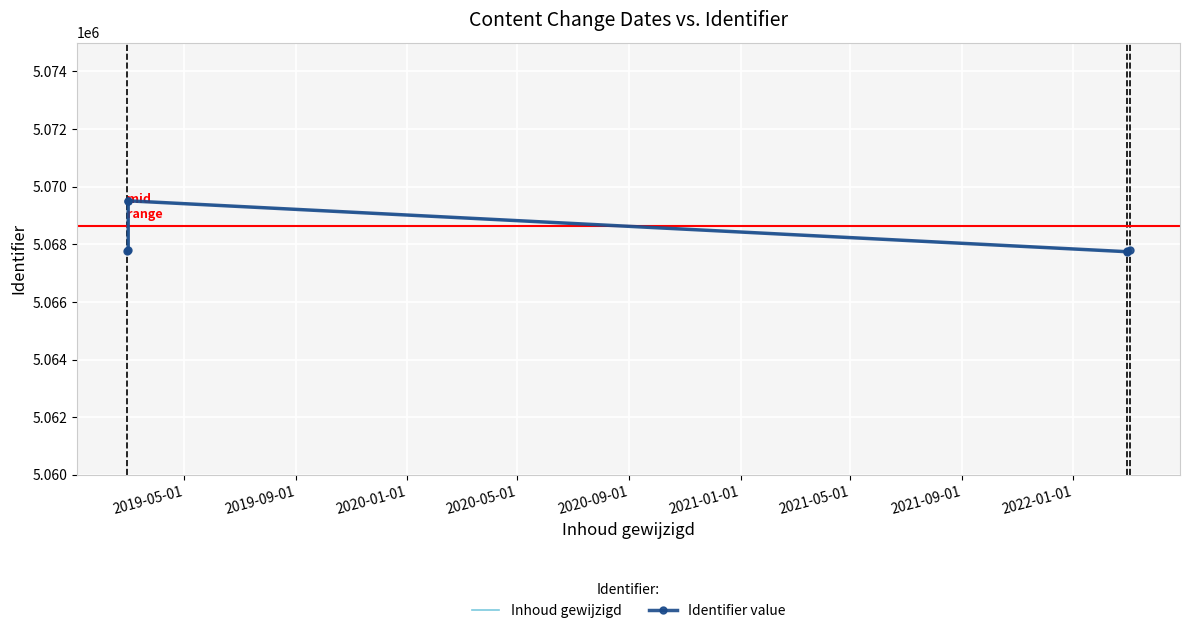

Between 2019-09-01 and 2021-05-01, which series saw the biggest shift?

Inhoud gewijzigd